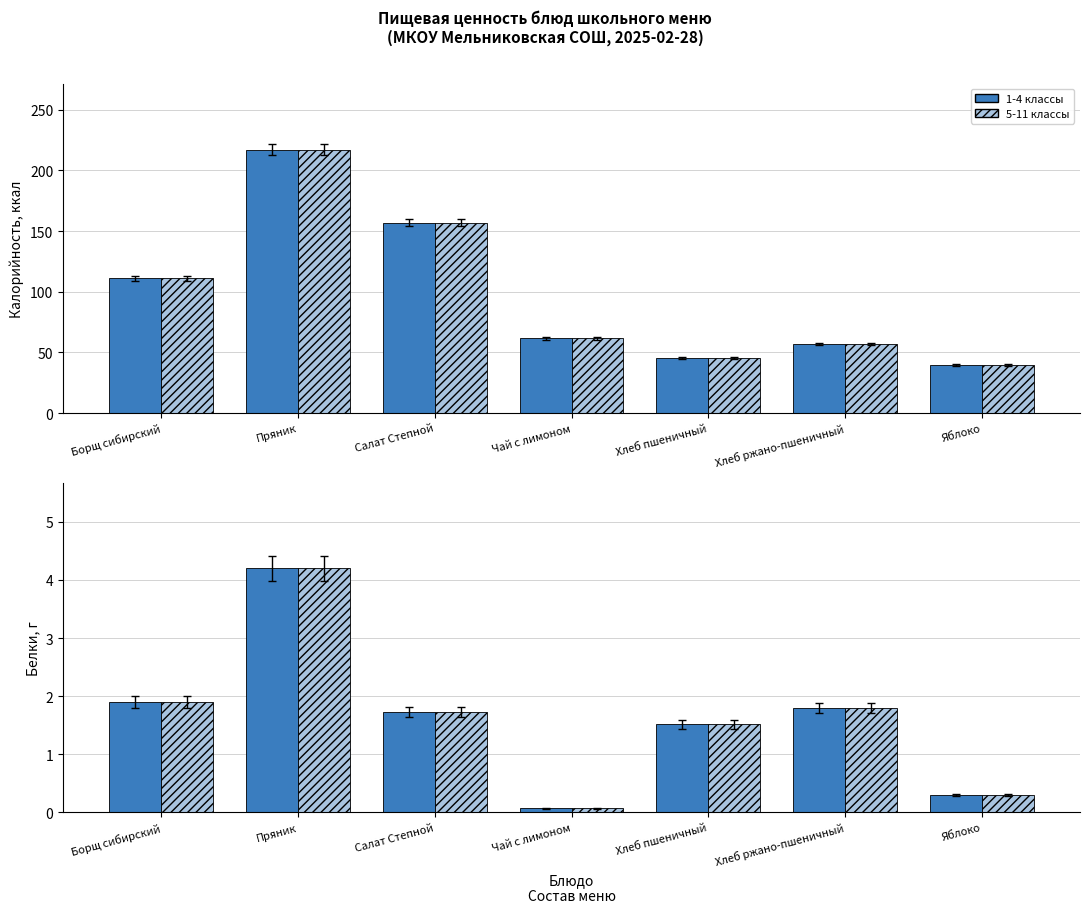

Rank the series by their maximum value, from highest to lowest.

Калорийность (1-4 кл.), Калорийность (5-11 кл.), Белки (1-4 кл.), Белки (5-11 кл.)